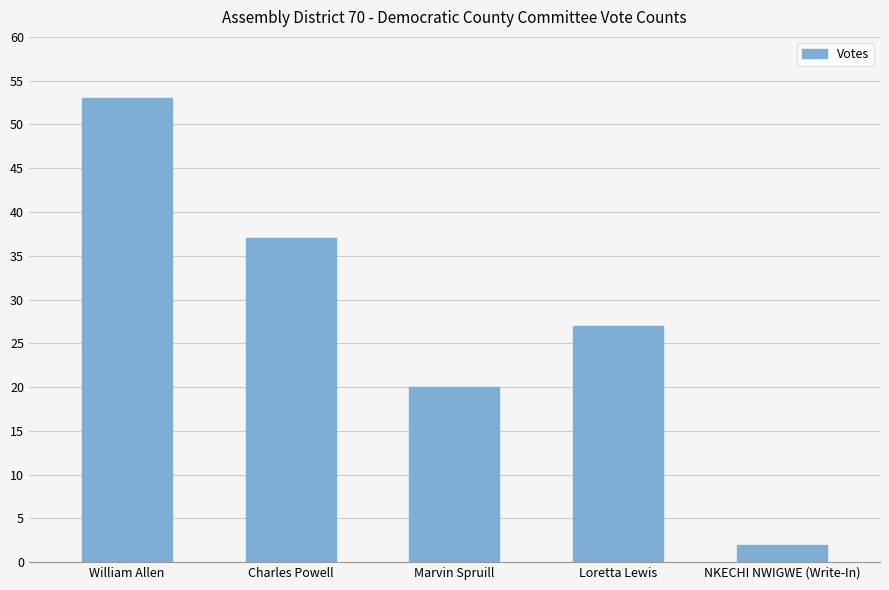

The chart shows a value of 37 at Charles Powell. True or false?

True